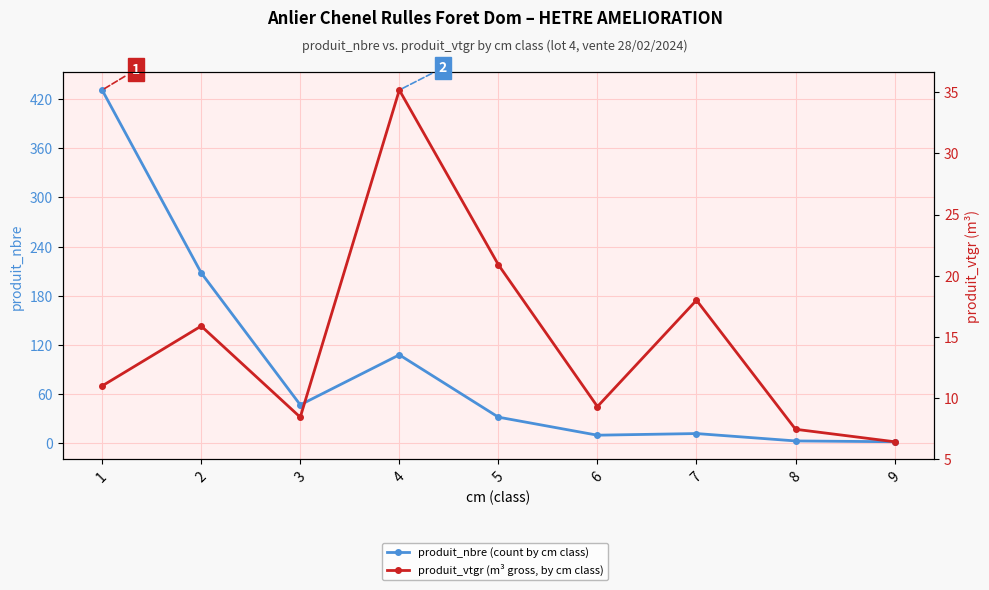

The value of produit_nbre (count by cm class) at 2 is 63.5. True or false?

False